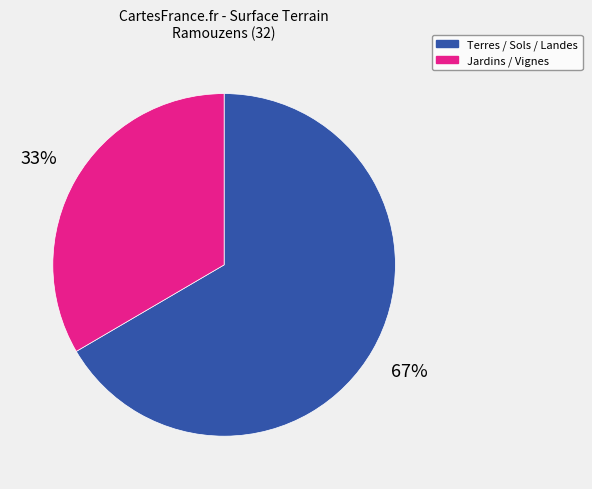

Between Jardins / Vignes and Terres / Sols / Landes, which is larger?

Terres / Sols / Landes